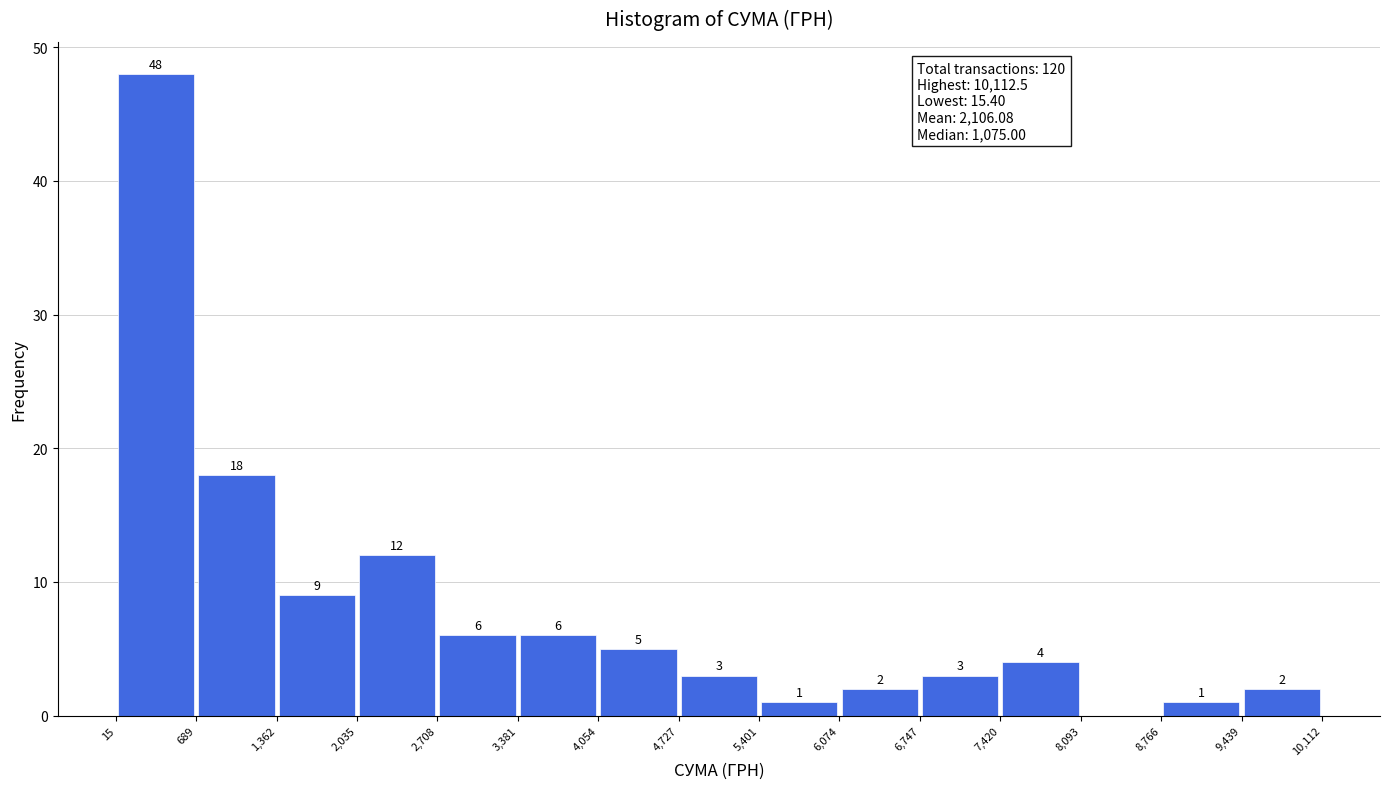

Which range on the x-axis has the tallest bar?

15 to 689